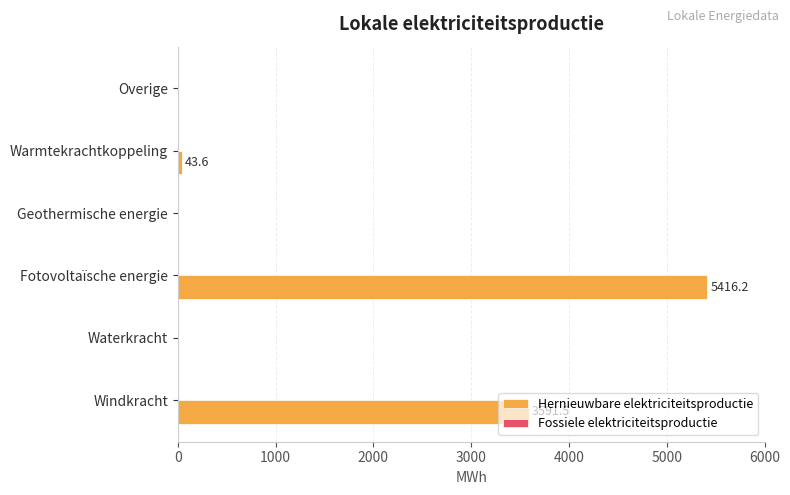

What is the change in value from Windkracht to Geothermische energie?

-3591.5